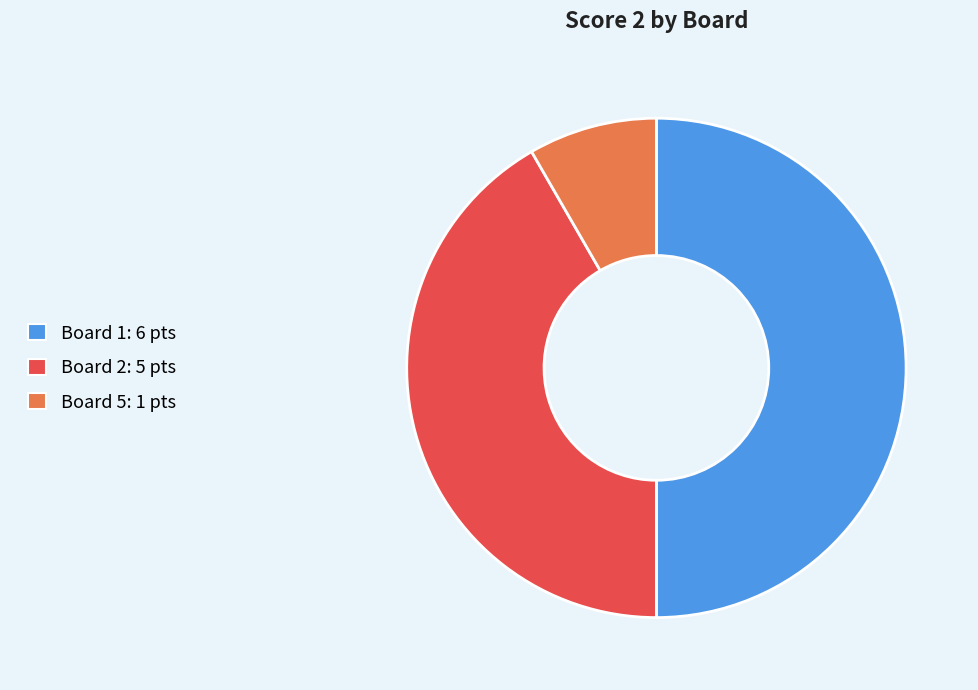

How many segments does this pie chart have?

3